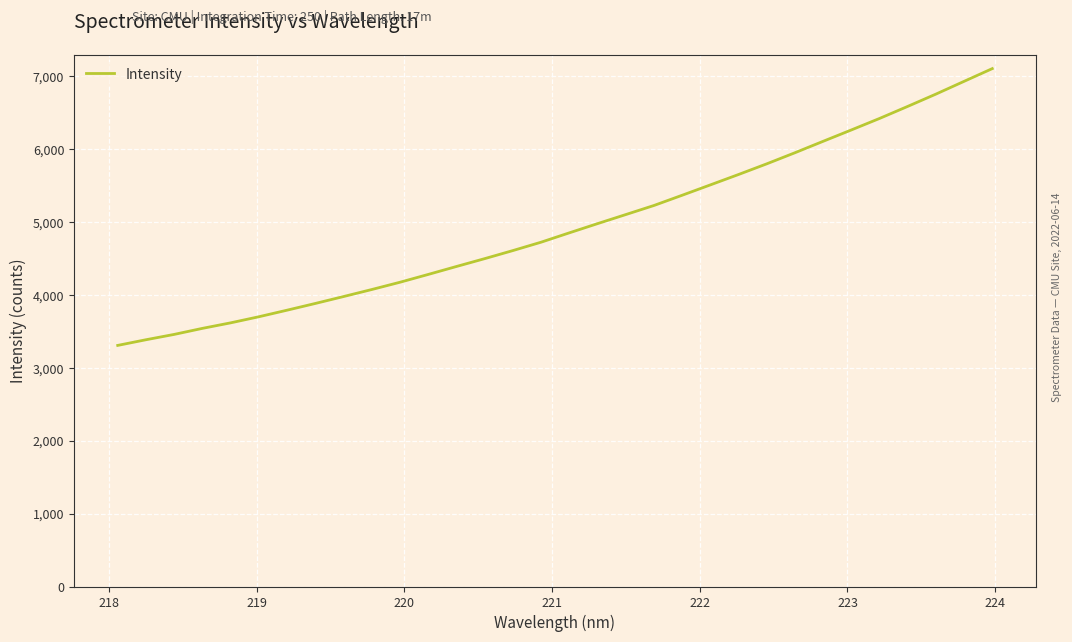

What is the minimum value shown in the chart?

3305.6